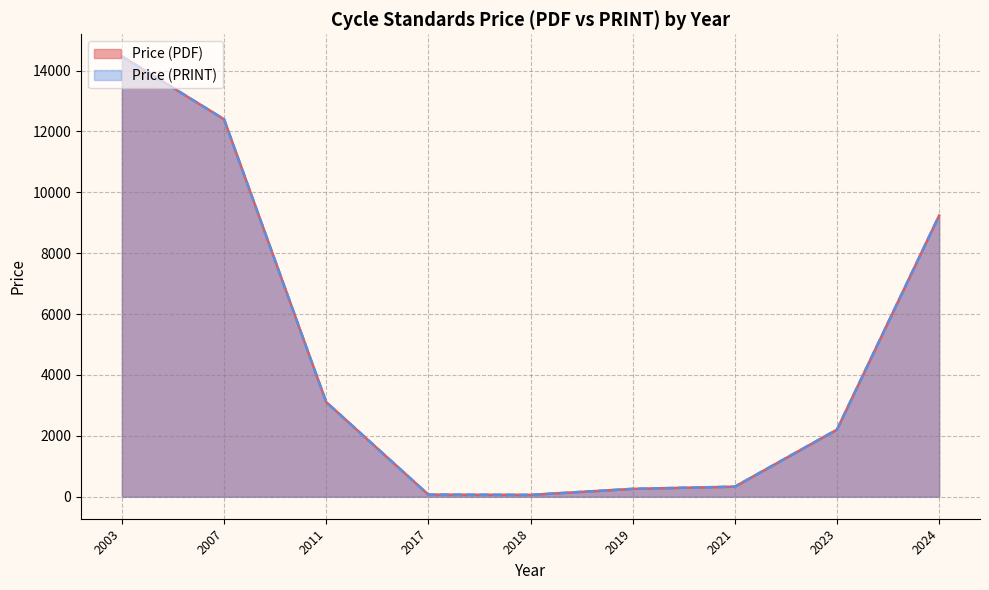

True or false: Price (PDF) and Price (PRINT) intersect in this chart.

False